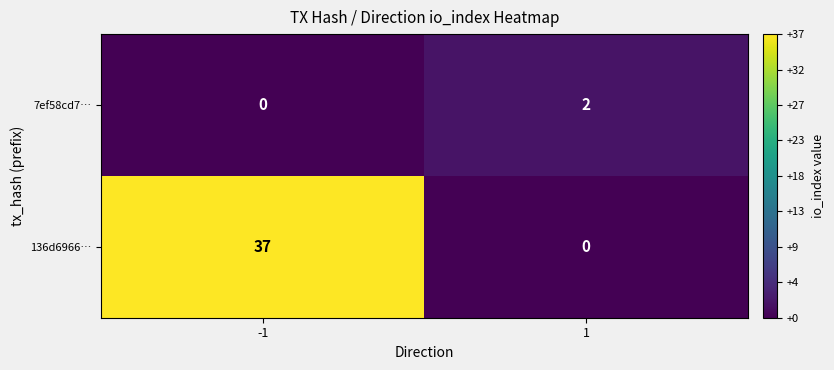

Is it true that 7ef58cd7… equals 2 at 1?

True